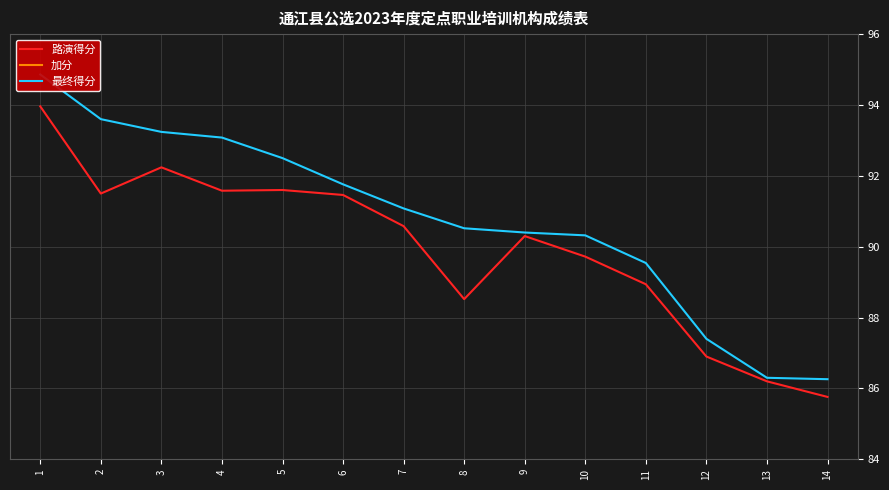

The 路演得分 series shows 91.6 at 4. True or false?

True